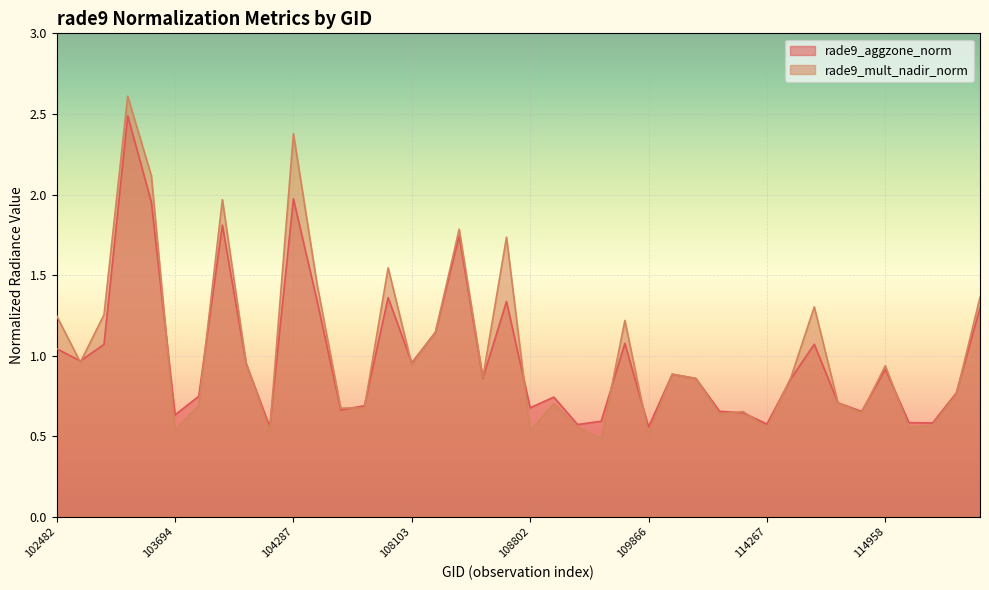

The value of rade9_mult_nadir_norm at 108816 is 0.2. True or false?

False